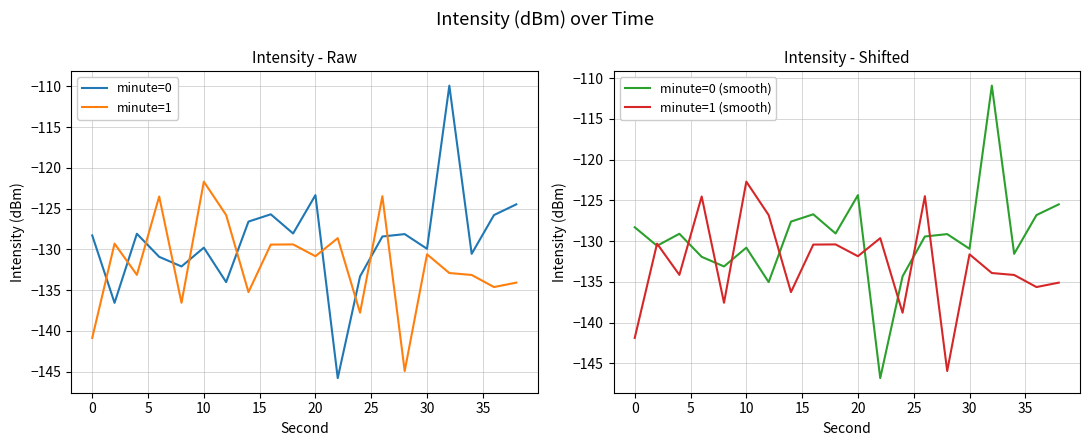

At which label does minute=1 reach its peak?

10